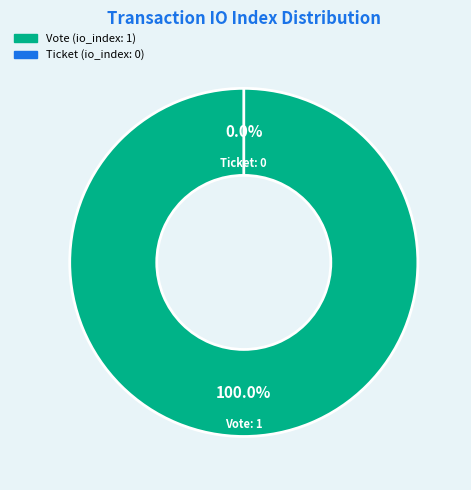

To the nearest percent, what percentage of the pie is Vote?

100%